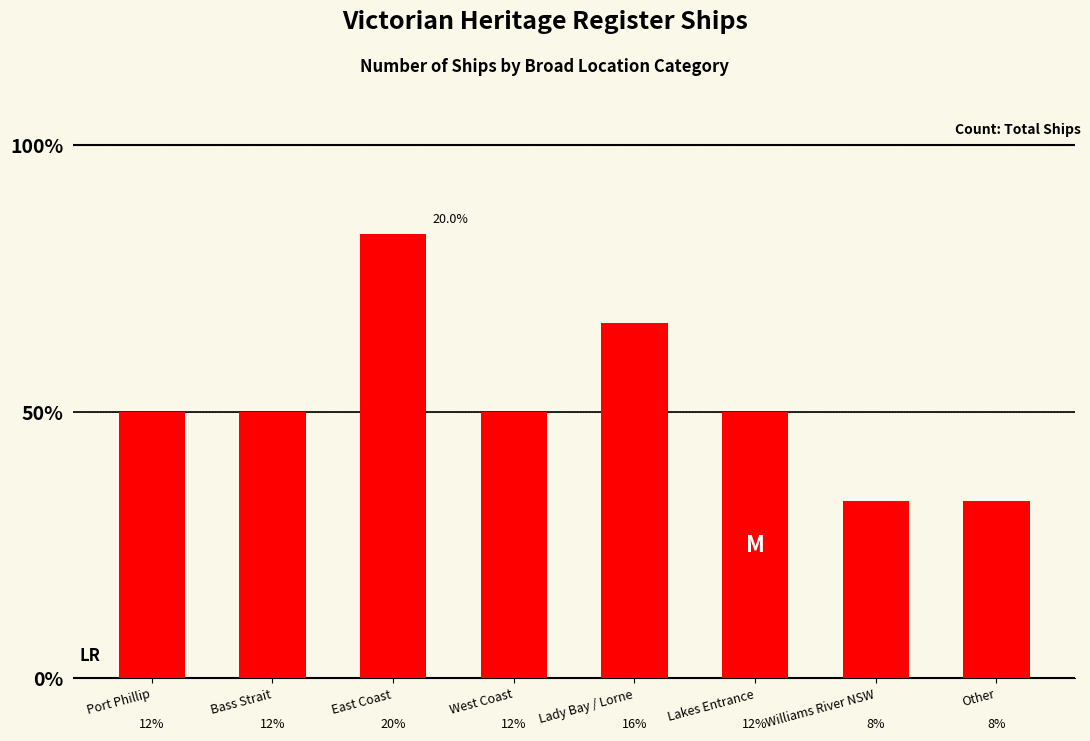

Between West Coast and Williams River NSW, which is larger?

West Coast